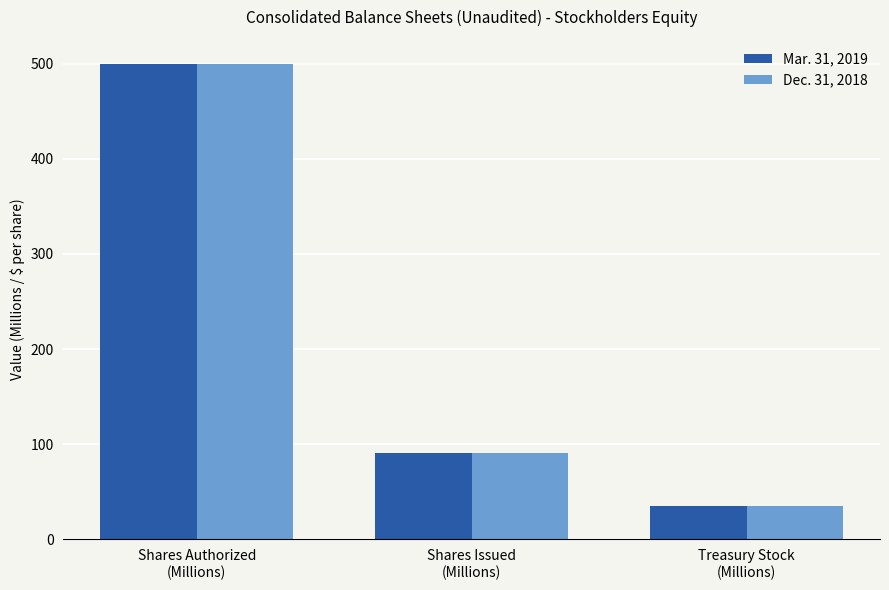

Reading left to right, what are all the values shown in this chart?

Mar. 31, 2019: Shares Authorized
(Millions)=500.0	Shares Issued
(Millions)=90.6	Treasury Stock
(Millions)=35.0
Dec. 31, 2018: Shares Authorized
(Millions)=500.0	Shares Issued
(Millions)=90.6	Treasury Stock
(Millions)=35.2